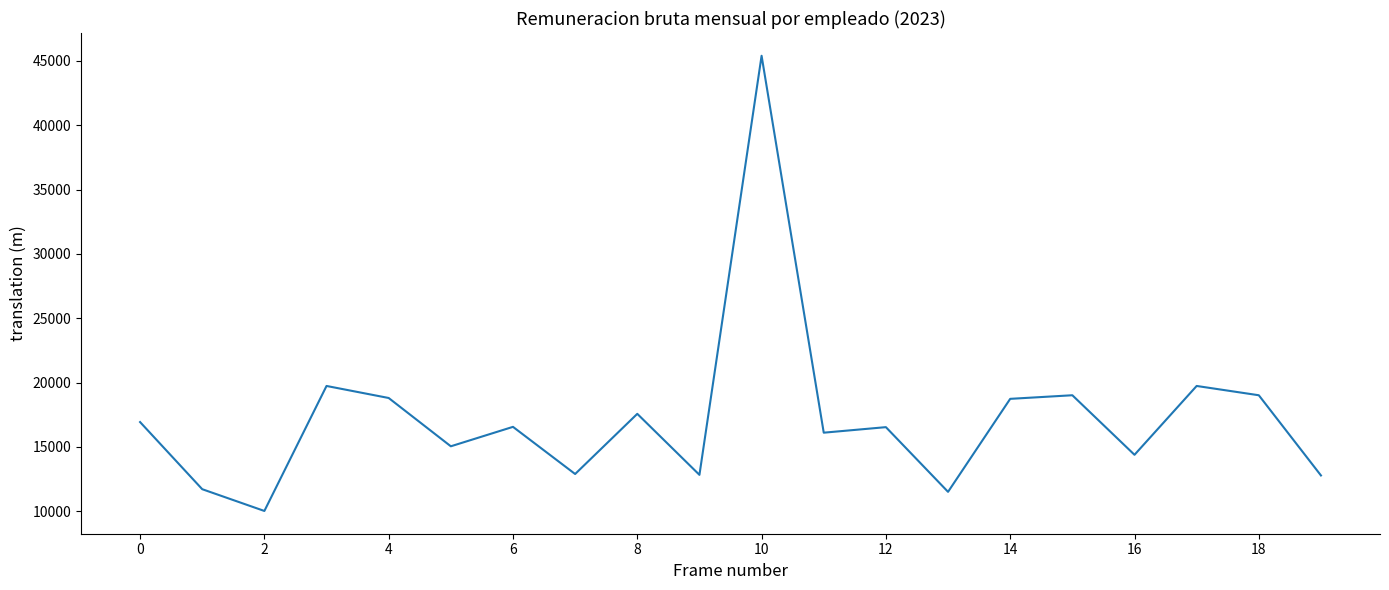

What is the difference between the maximum and minimum values?

35377.0